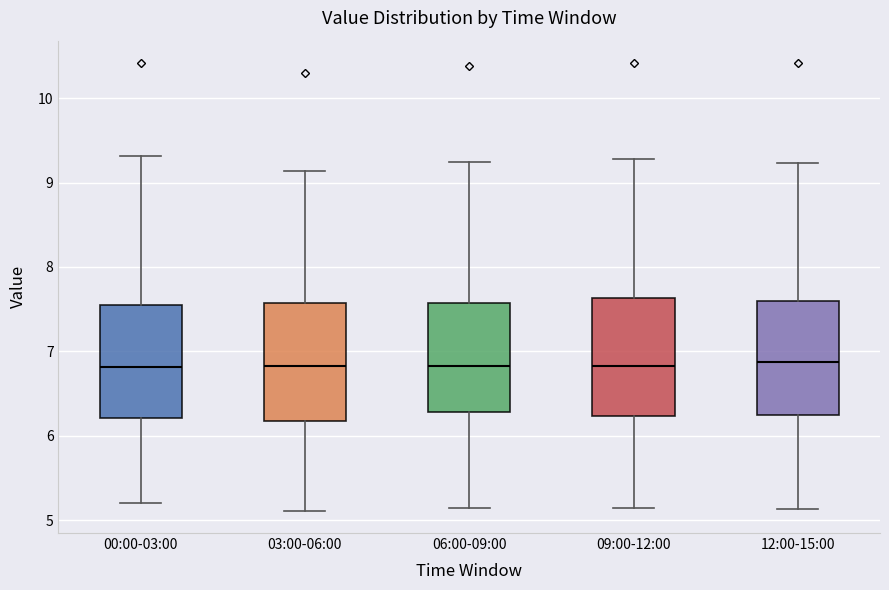

Reading left to right, read every box against the y-axis: the position of its median line, the range the box covers, and the ends of its whiskers. The values are not printed on the chart, so give them approximately, as read against the axis.

00:00-03:00: median 6.8, box 6.2 to 7.6, whiskers 5.2 to 9.3
03:00-06:00: median 6.8, box 6.2 to 7.6, whiskers 5.1 to 9.1
06:00-09:00: median 6.8, box 6.3 to 7.6, whiskers 5.1 to 9.2
09:00-12:00: median 6.8, box 6.2 to 7.6, whiskers 5.1 to 9.3
12:00-15:00: median 6.9, box 6.3 to 7.6, whiskers 5.1 to 9.2